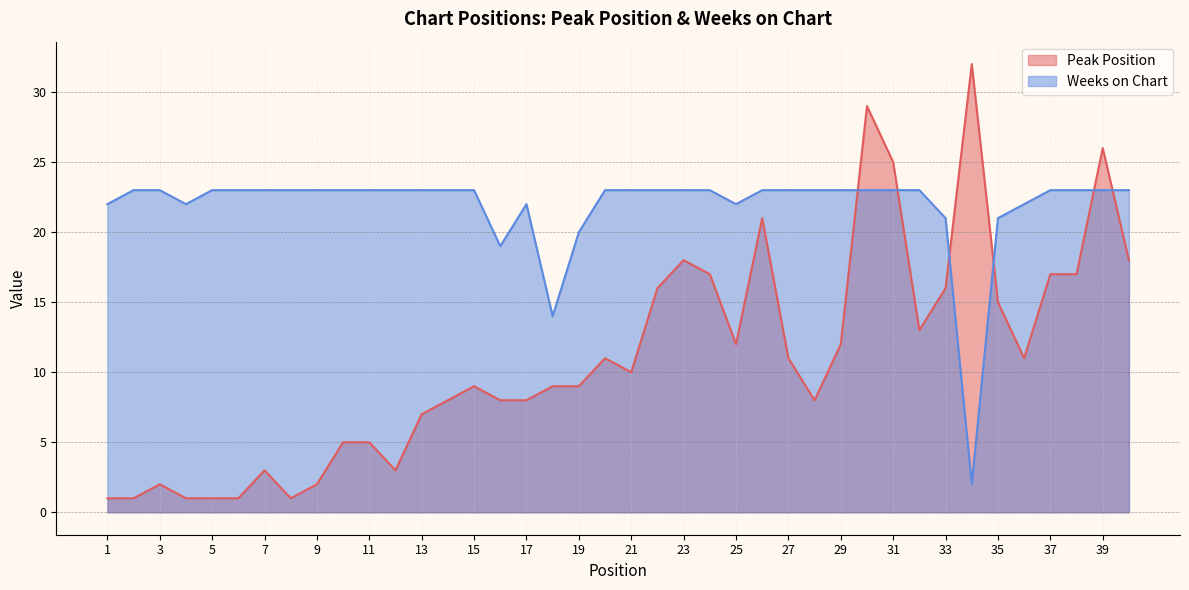

What is the value of the Peak Position point at the 16th from the left?

8